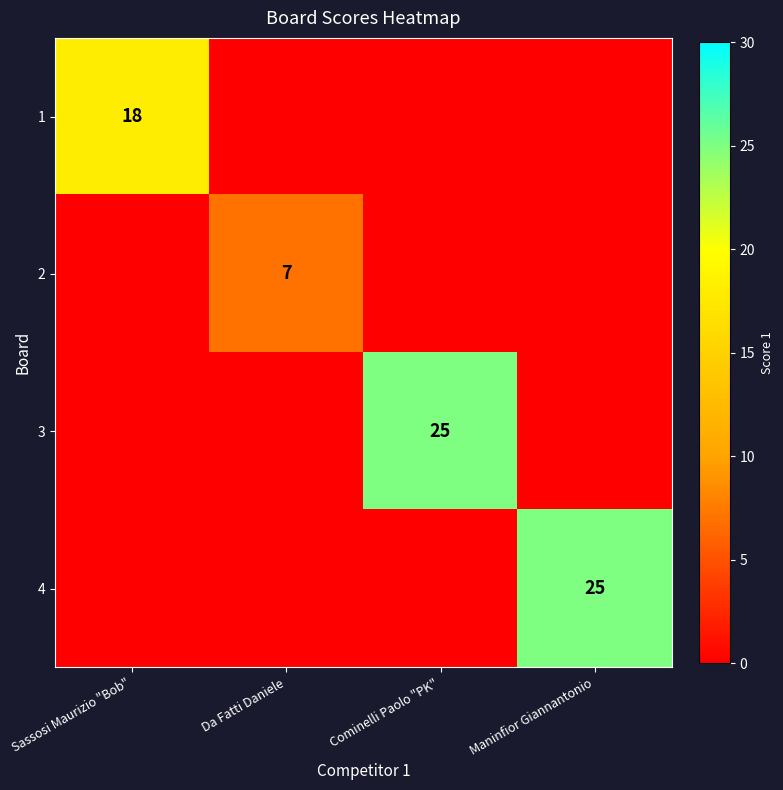

At which category is the sum across all series the highest?

Cominelli Paolo "PK"